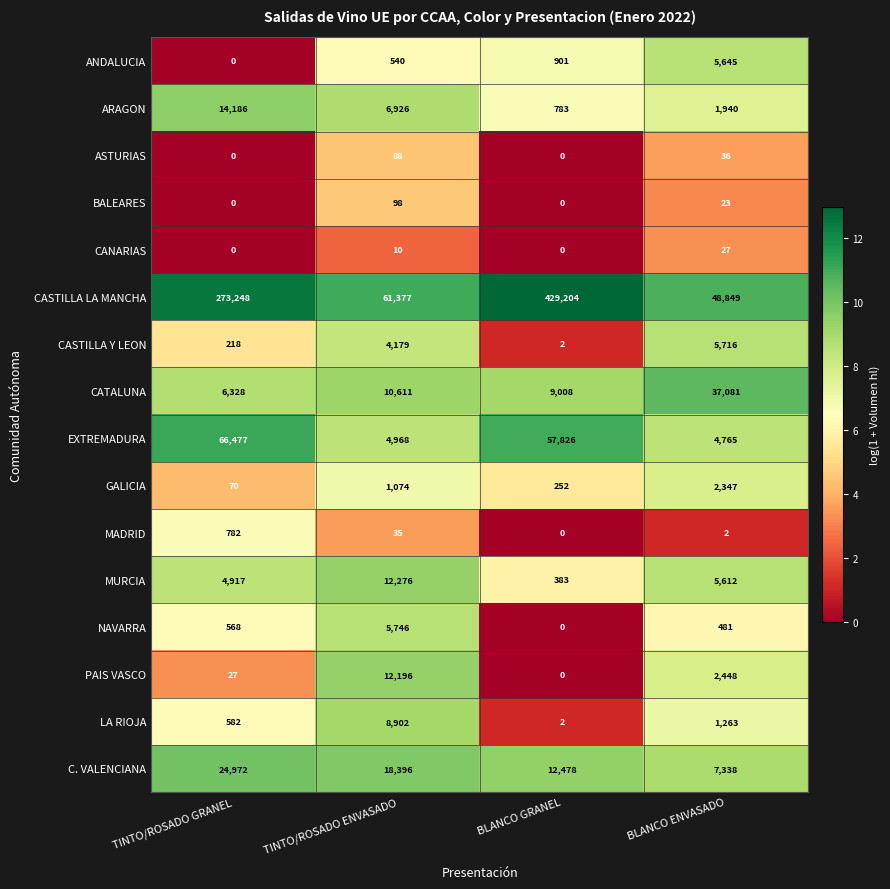

At BLANCO ENVASADO, list the series in order from largest to smallest.

CASTILLA LA MANCHA, CATALUNA, C. VALENCIANA, CASTILLA Y LEON, ANDALUCIA, MURCIA, EXTREMADURA, PAIS VASCO, GALICIA, ARAGON, LA RIOJA, NAVARRA, ASTURIAS, CANARIAS, BALEARES, MADRID